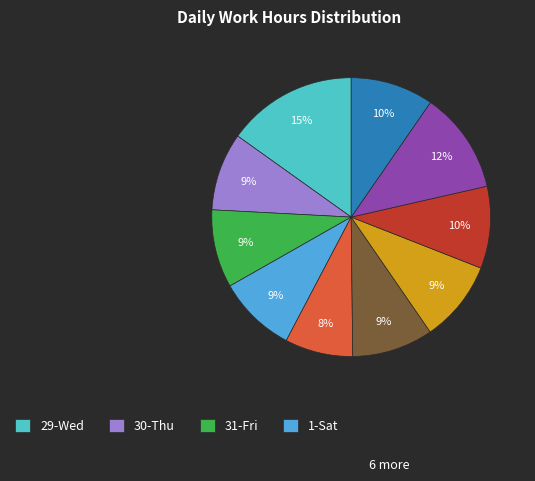

To the nearest percent, what is the average slice percentage?

10%